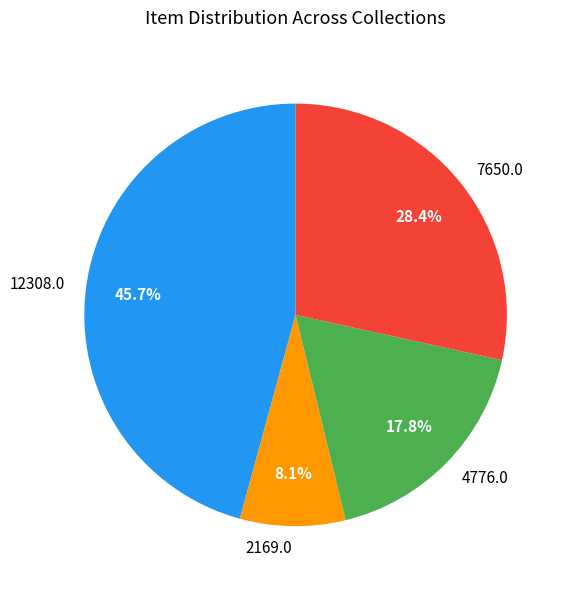

Does any single category account for the majority?

No